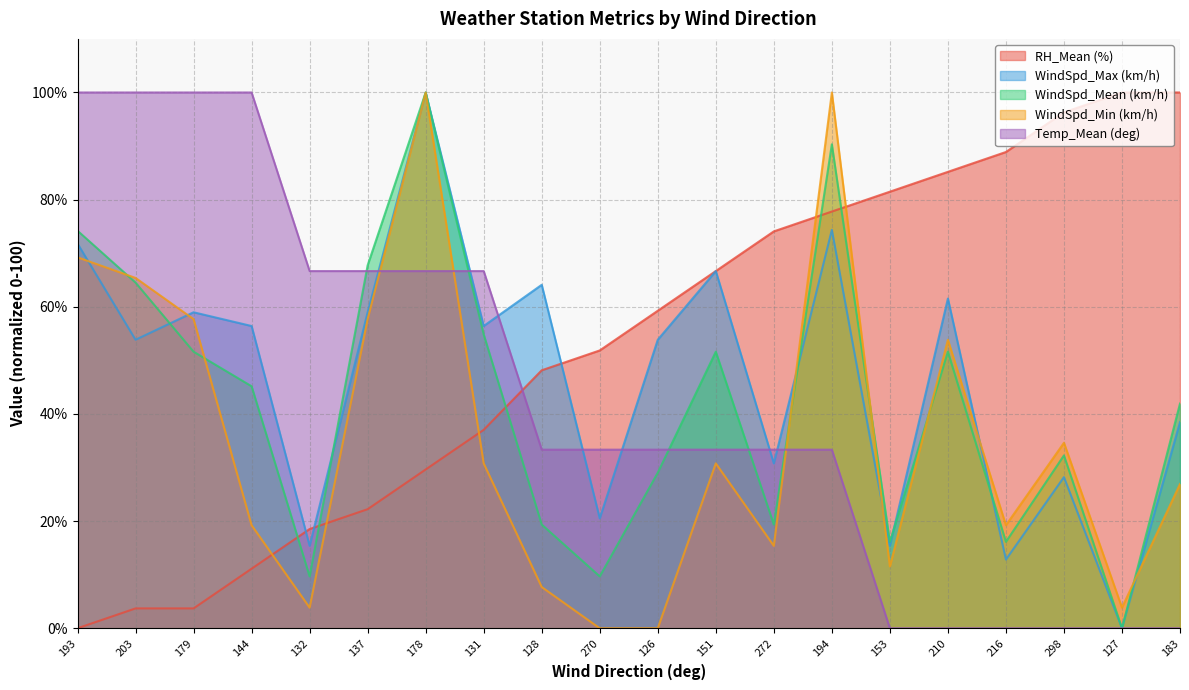

Which series has the largest range (max minus min)?

RH_Mean (%)